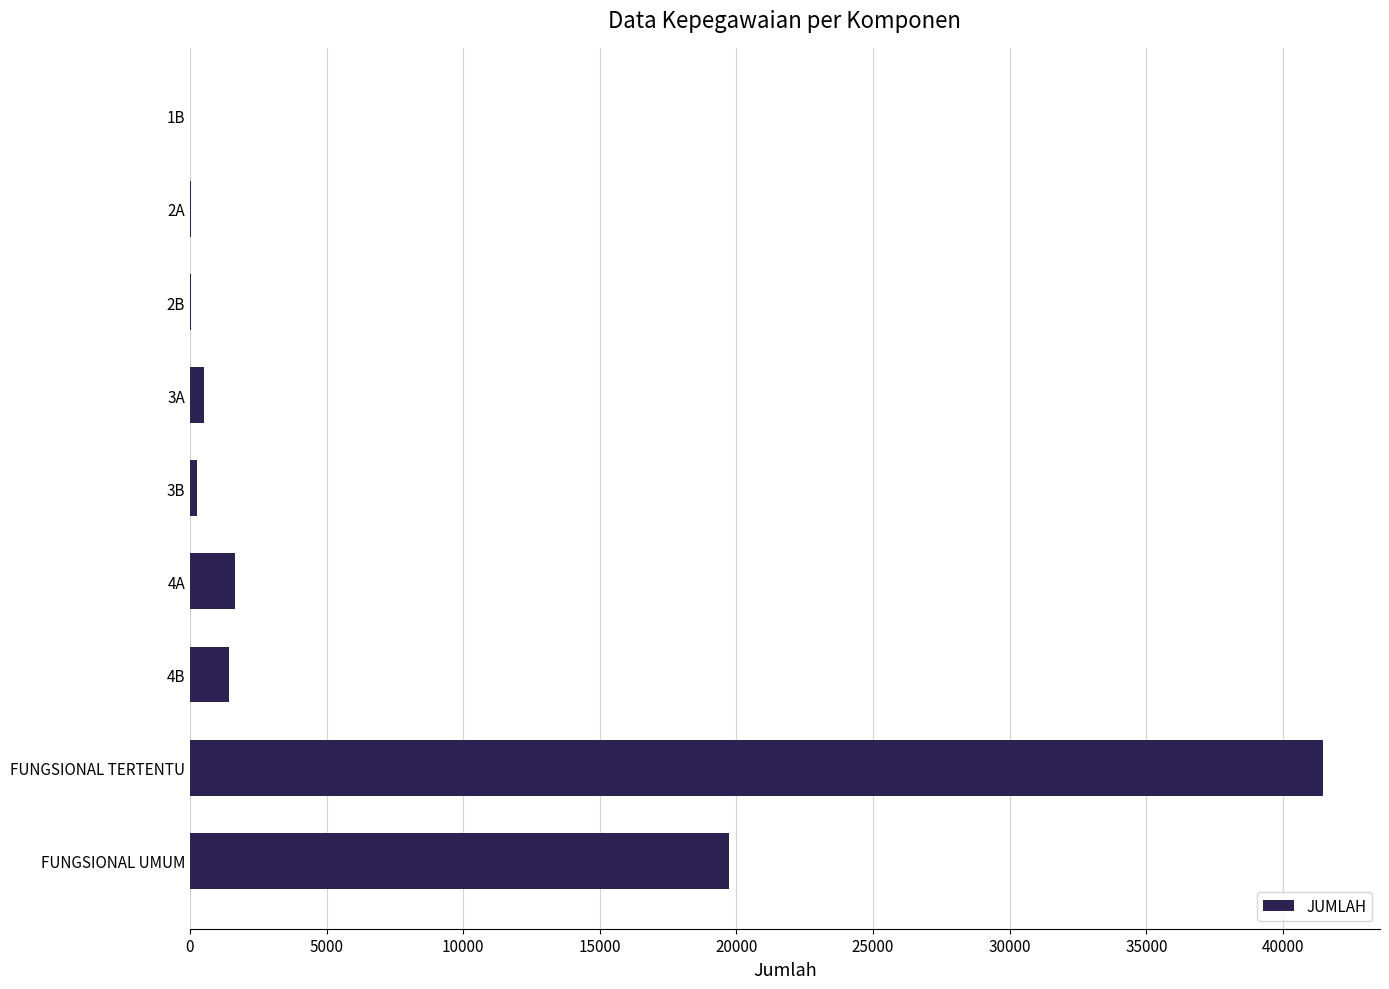

How many data points does each series have?

9